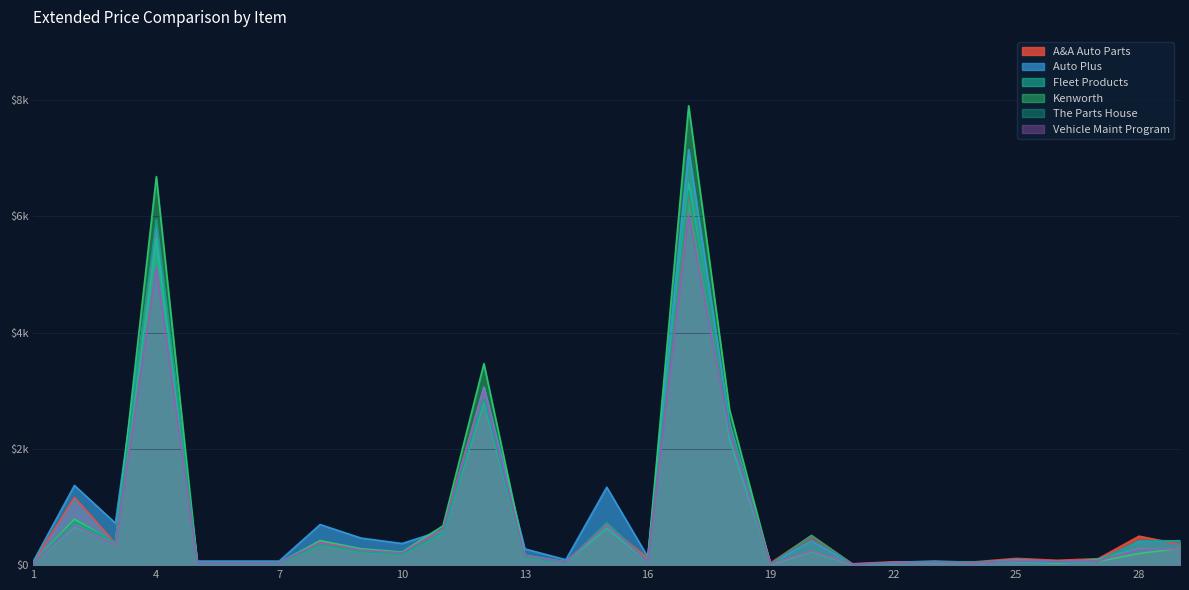

What value does the The Parts House series have at 24?

47.3